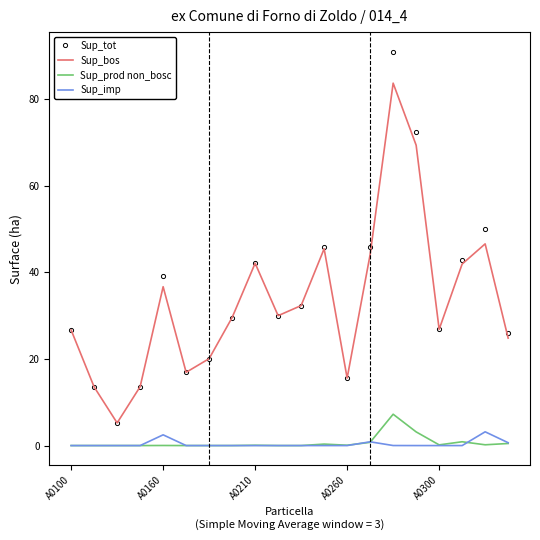

Rank the series by their maximum value, from lowest to highest.

Sup_imp, Sup_prod non_bosc, Sup_bos, Sup_tot